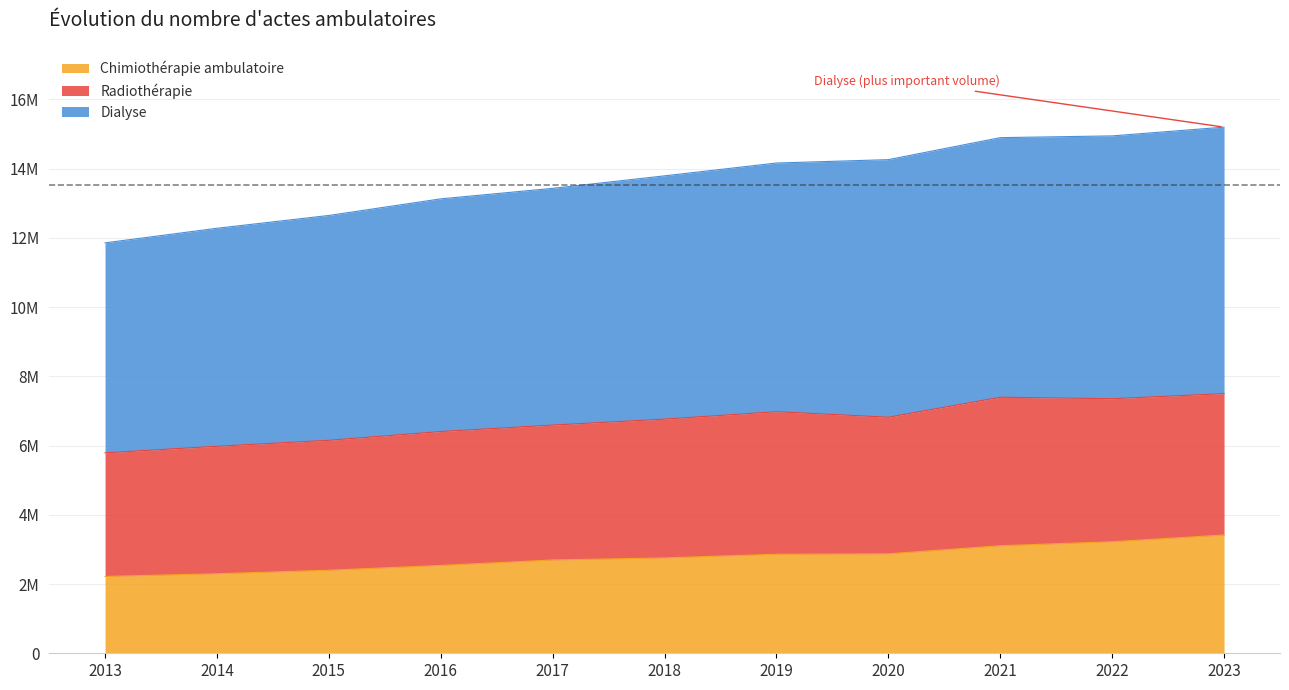

What are all the series names shown in the legend?

Chimiothérapie ambulatoire, Radiothérapie, Dialyse